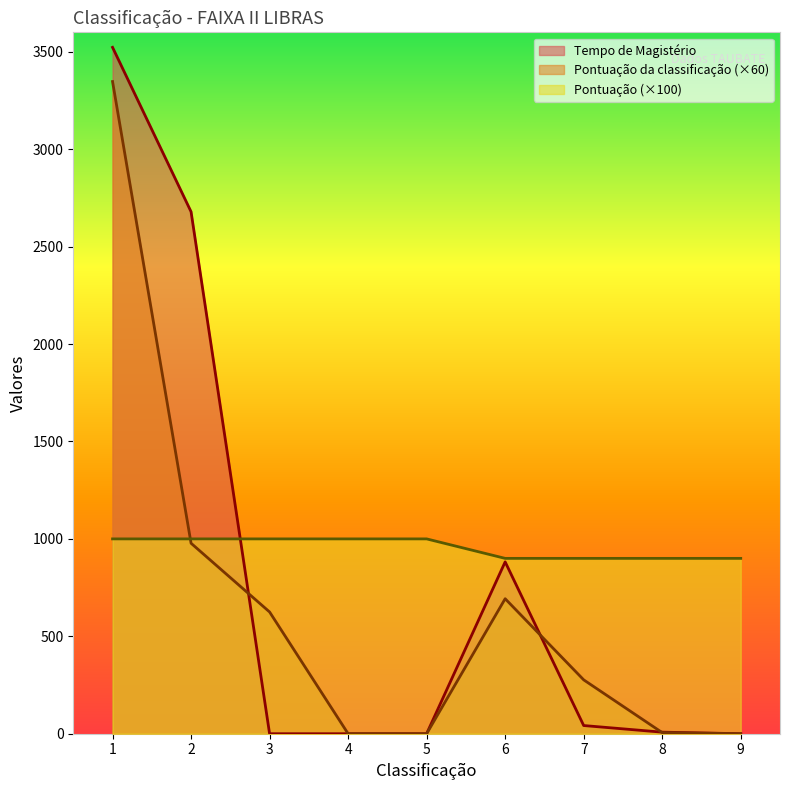

What are all the series names shown in the legend?

Tempo de Magistério, Pontuação da classificação (×60), Pontuação (×100)